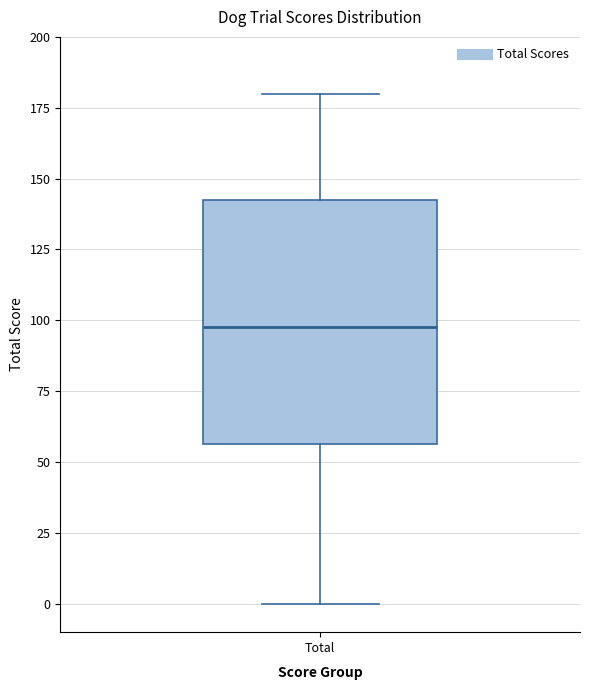

Transcribe this box plot: give where the median line is, the range the box spans, and where the two whiskers end, as read against the y-axis. The values are not printed on the chart, so give them approximately, as read against the axis.

median 100, box 55 to 145, whiskers 0 to 180